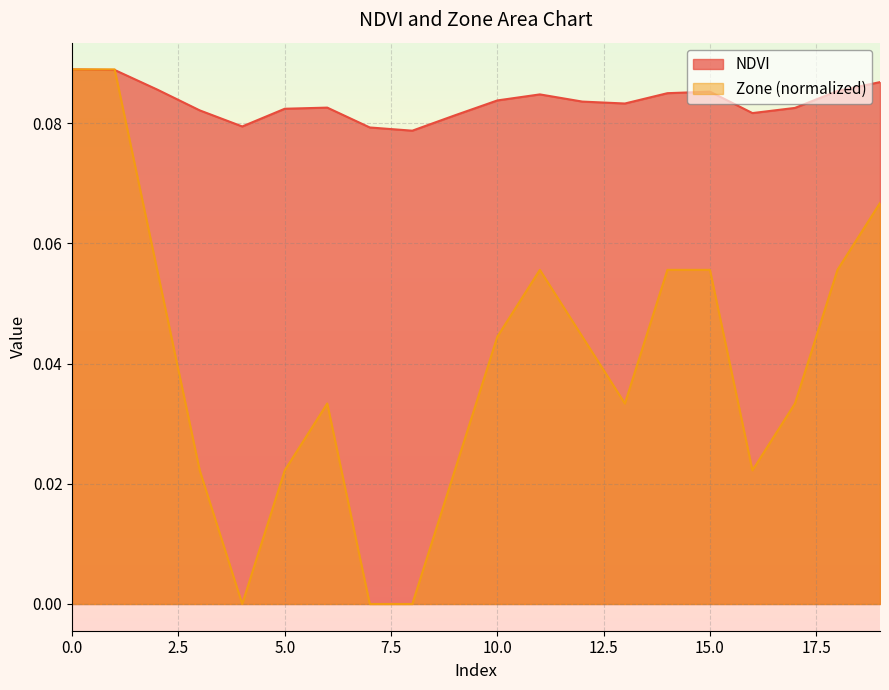

At how many categories does at least one series exceed 0?

20